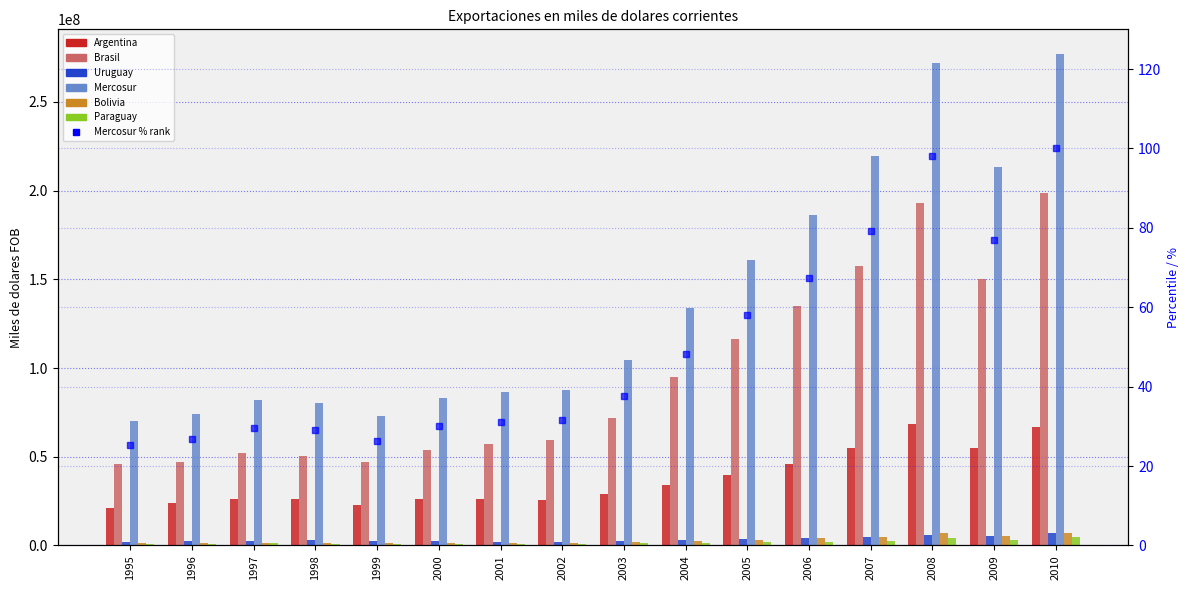

Is it true that Mercosur equals 57271859 at 2009?

False